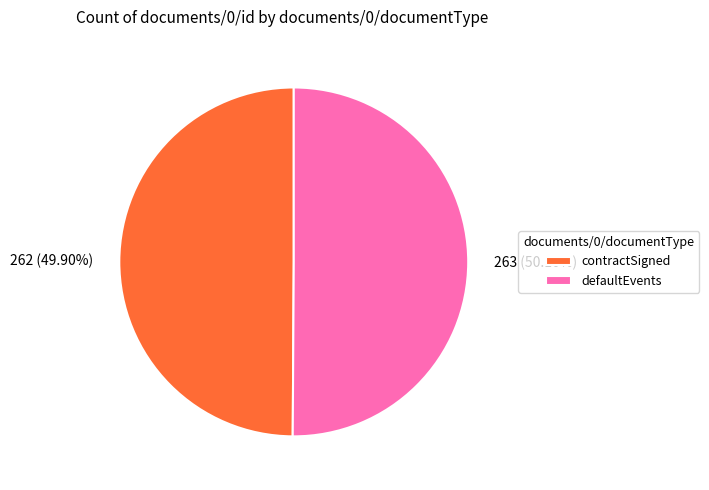

Is there a majority slice in this chart?

Yes